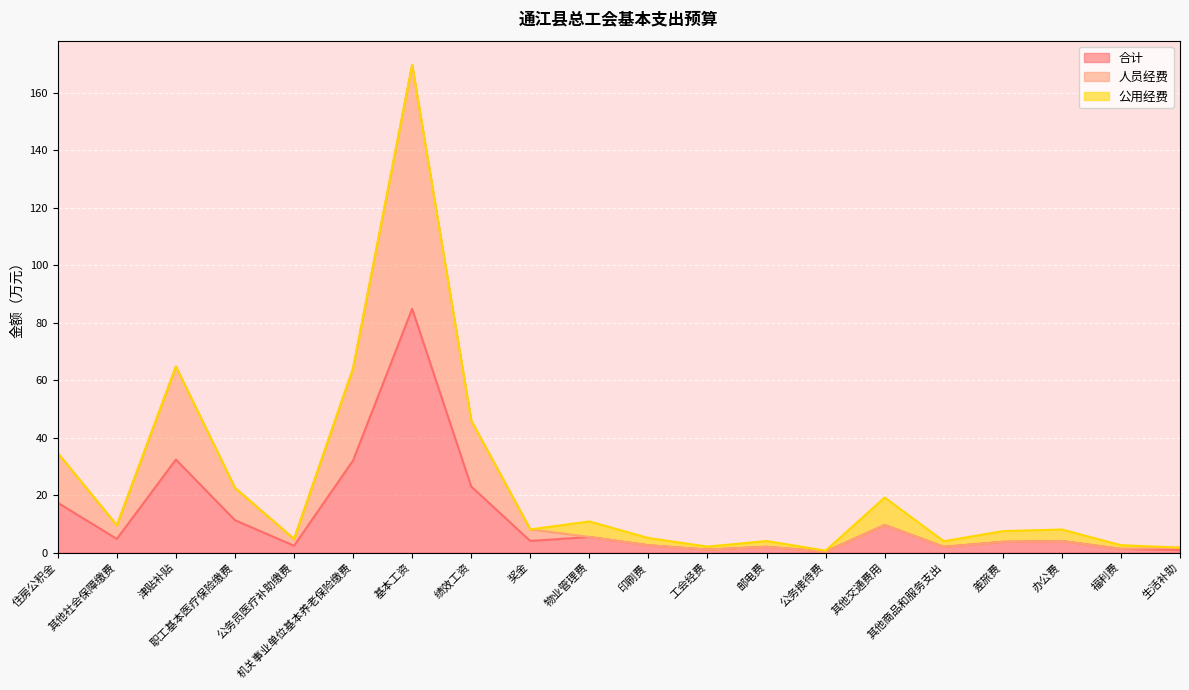

What are all the series names shown in the legend?

合计, 人员经费, 公用经费